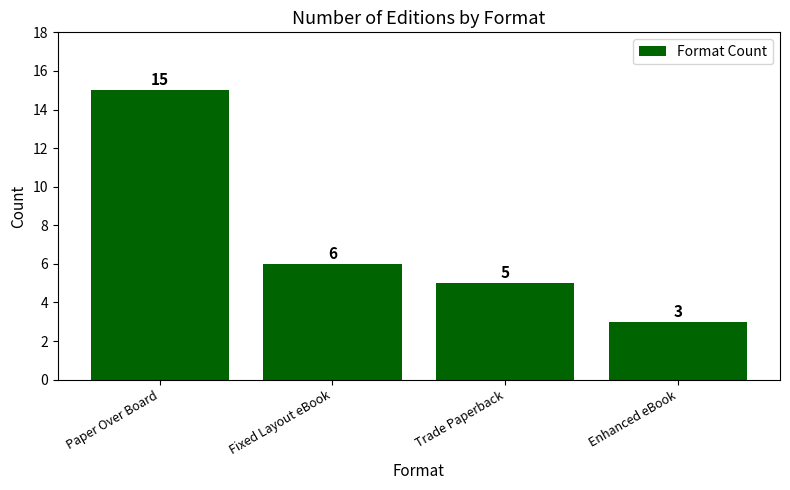

What is the label of the 1st bar from the left?

Paper Over Board